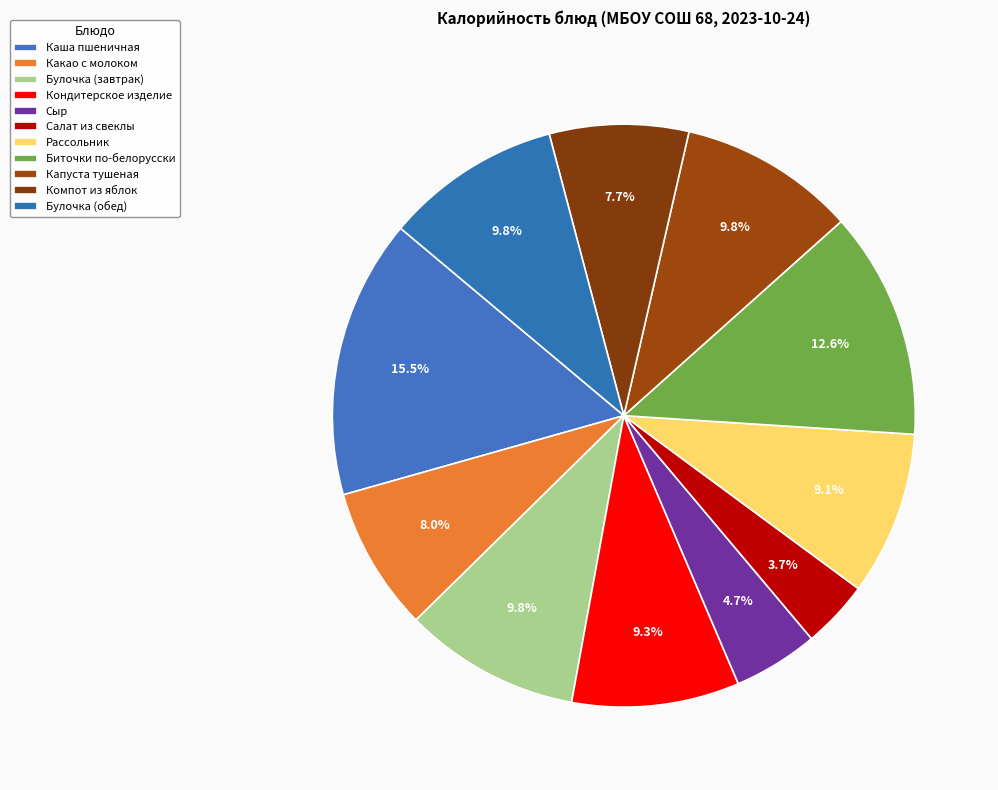

How many segments does this pie chart have?

11